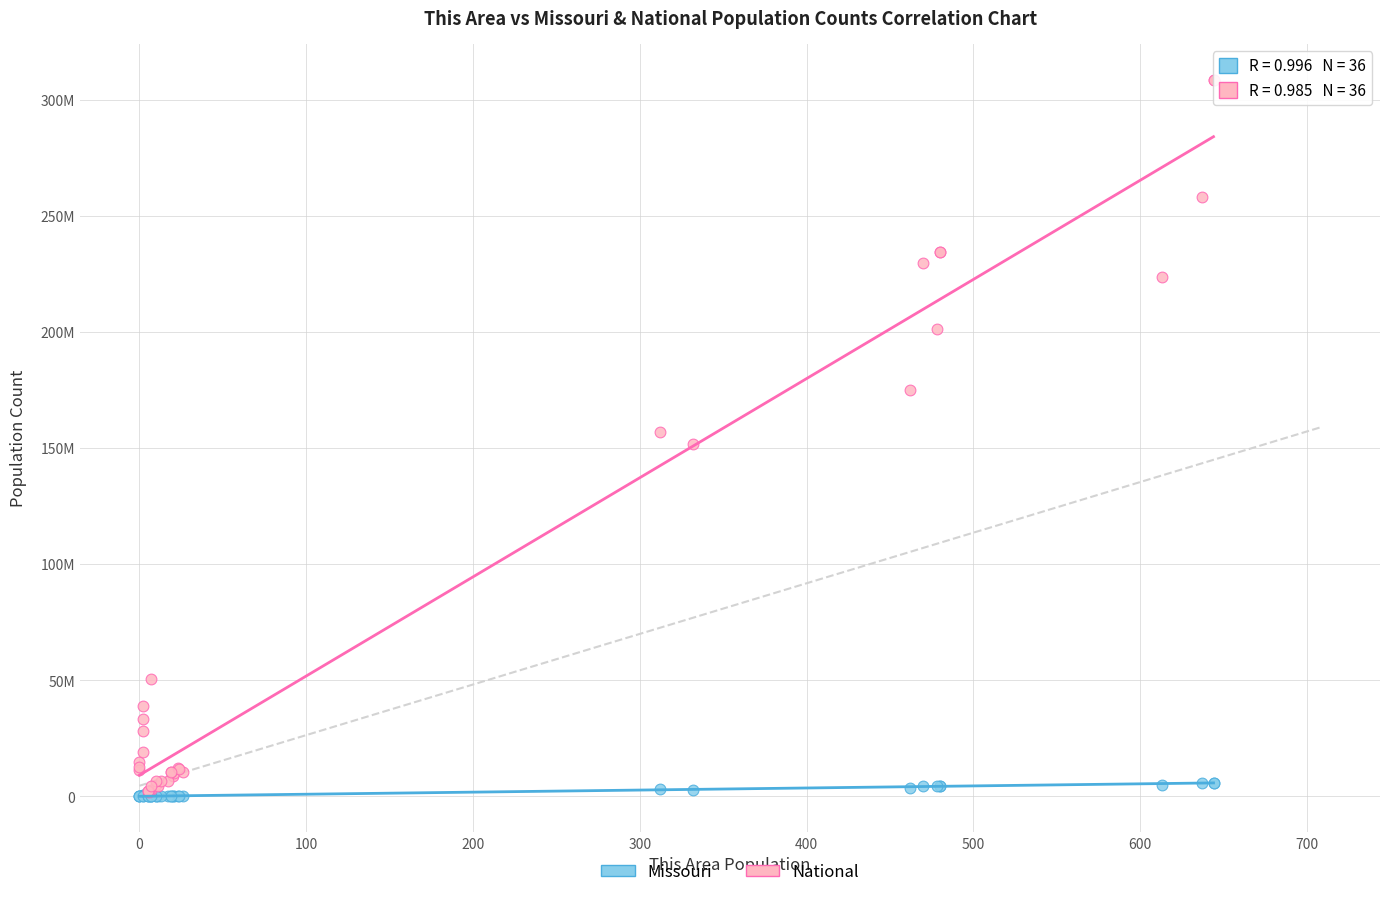

What are all the series names shown in the legend?

Missouri, National